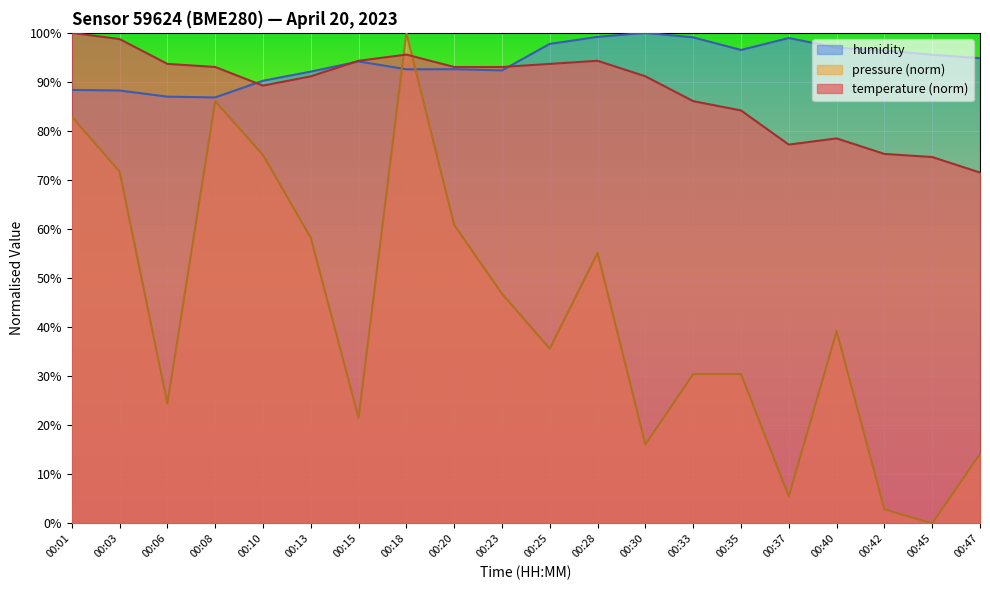

Reading right to left, transcribe all the data shown in this chart.

temperature: 71.5	74.7	75.3	78.5	77.2	84.2	86.1	91.1	94.3	93.7	93.0	93.0	95.6	94.3	91.1	89.2	93.0	93.7	98.7	100.0
humidity: 94.8	95.5	96.4	97.0	98.9	96.5	99.1	100.0	99.2	97.8	92.3	92.6	92.6	94.2	92.1	90.2	86.8	87.0	88.2	88.4
pressure: 14.2	0.0	2.9	39.2	5.5	30.4	30.4	16.1	55.1	35.6	46.8	60.8	100.0	21.5	58.2	75.1	86.1	24.4	71.7	82.9